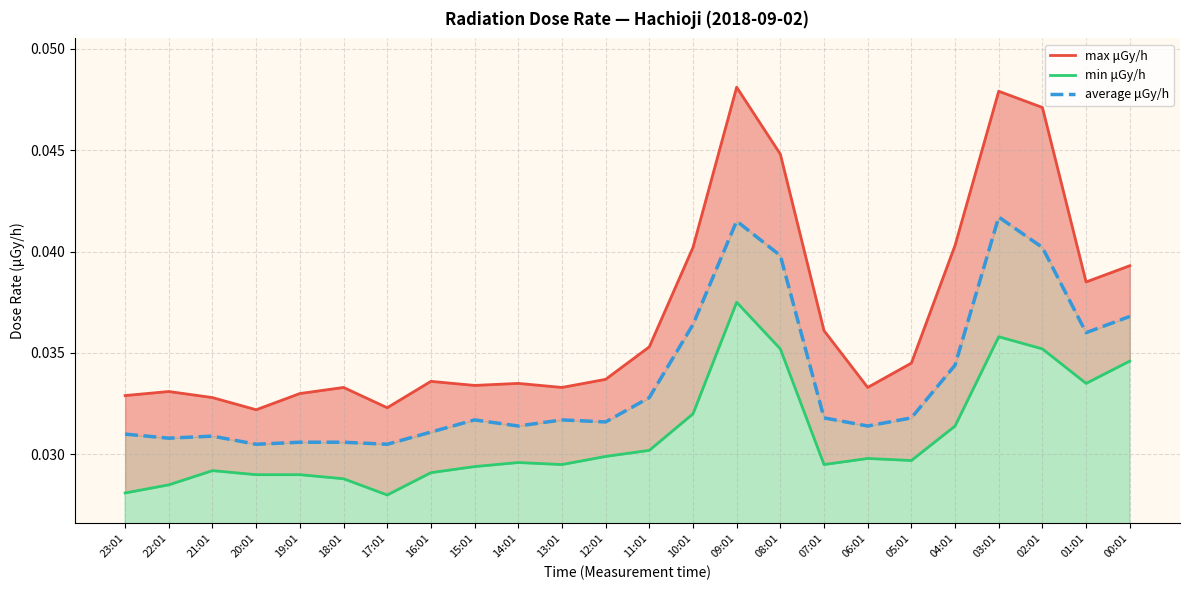

True or false: average μGy/h and min μGy/h intersect in this chart.

False